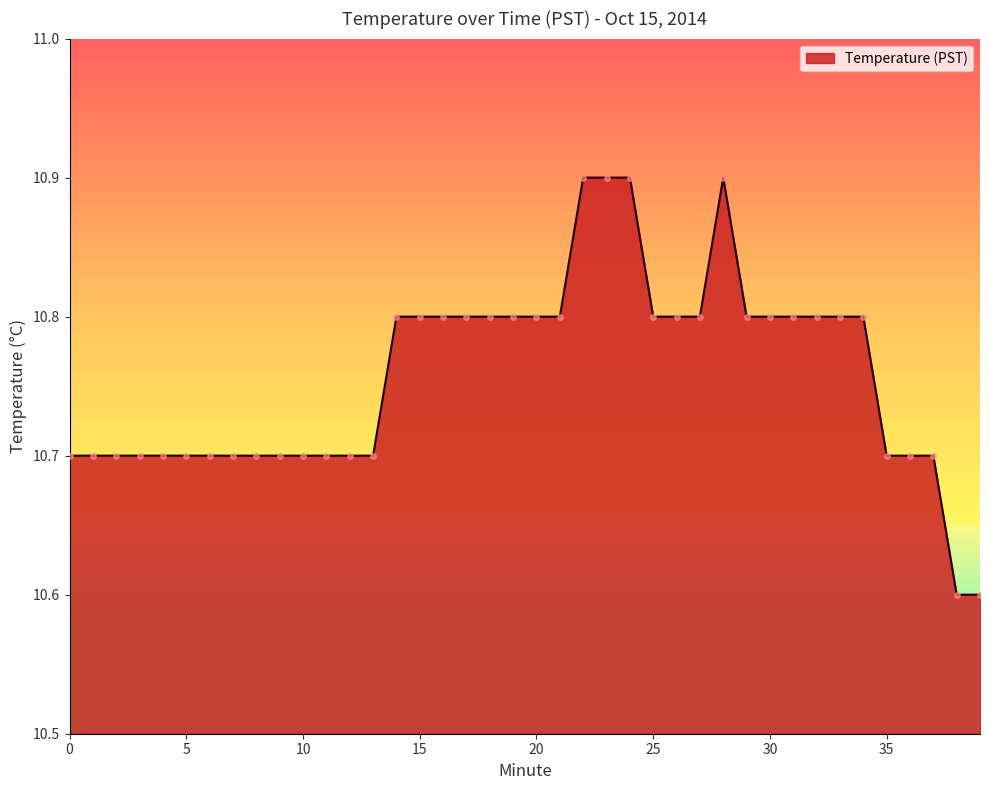

What is the maximum value shown in the chart?

10.9